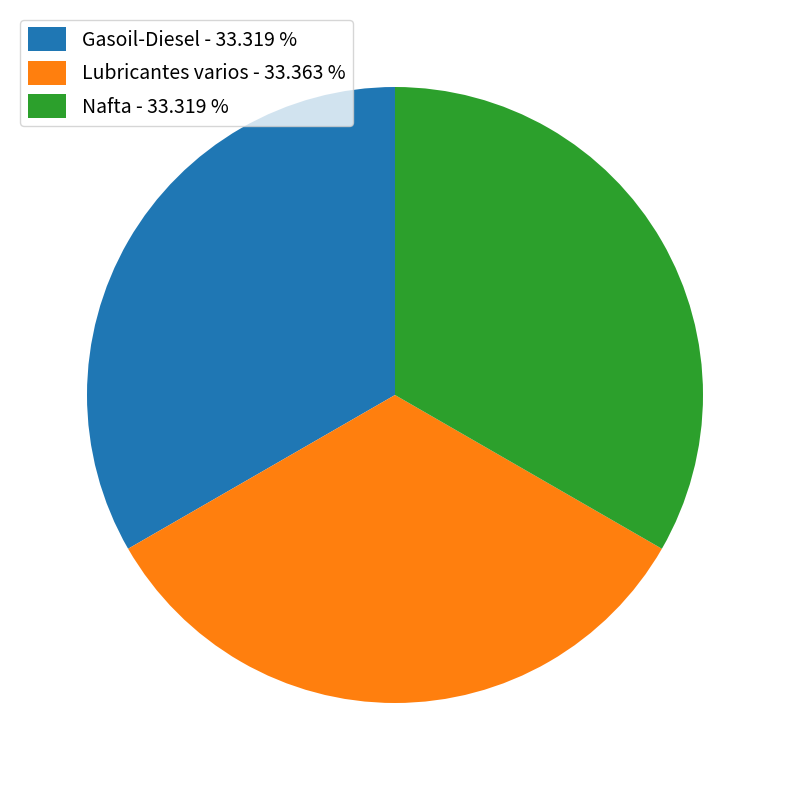

Does Gasoil-Diesel represent more than half of the total?

No